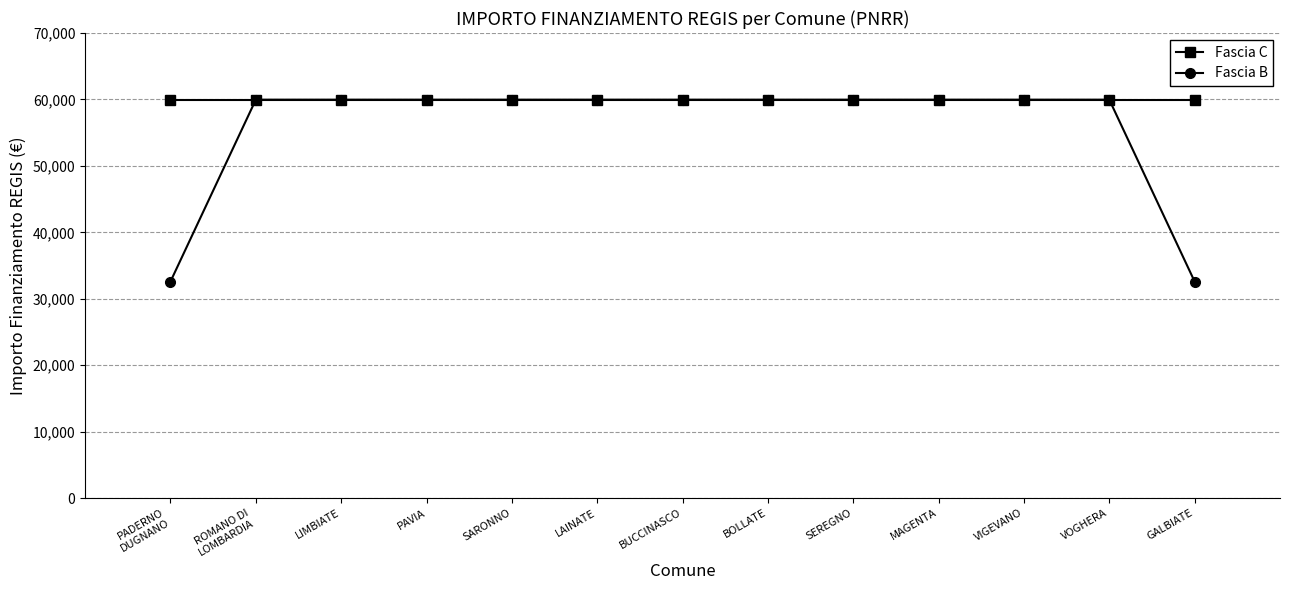

Which series has the widest spread of values?

Fascia B